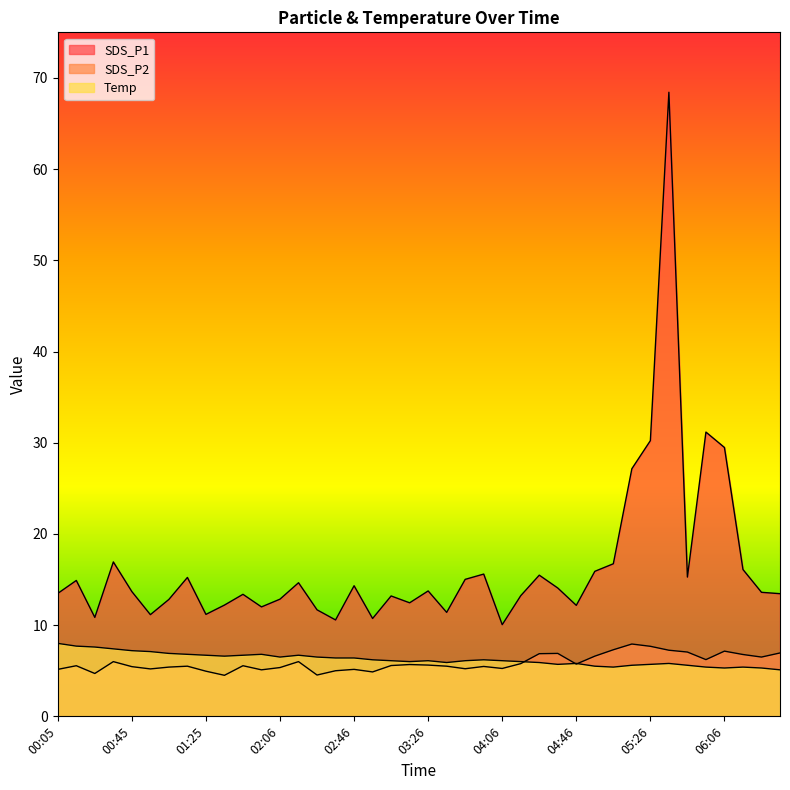

At which category does SDS_P1 reach its first local valley?

00:25